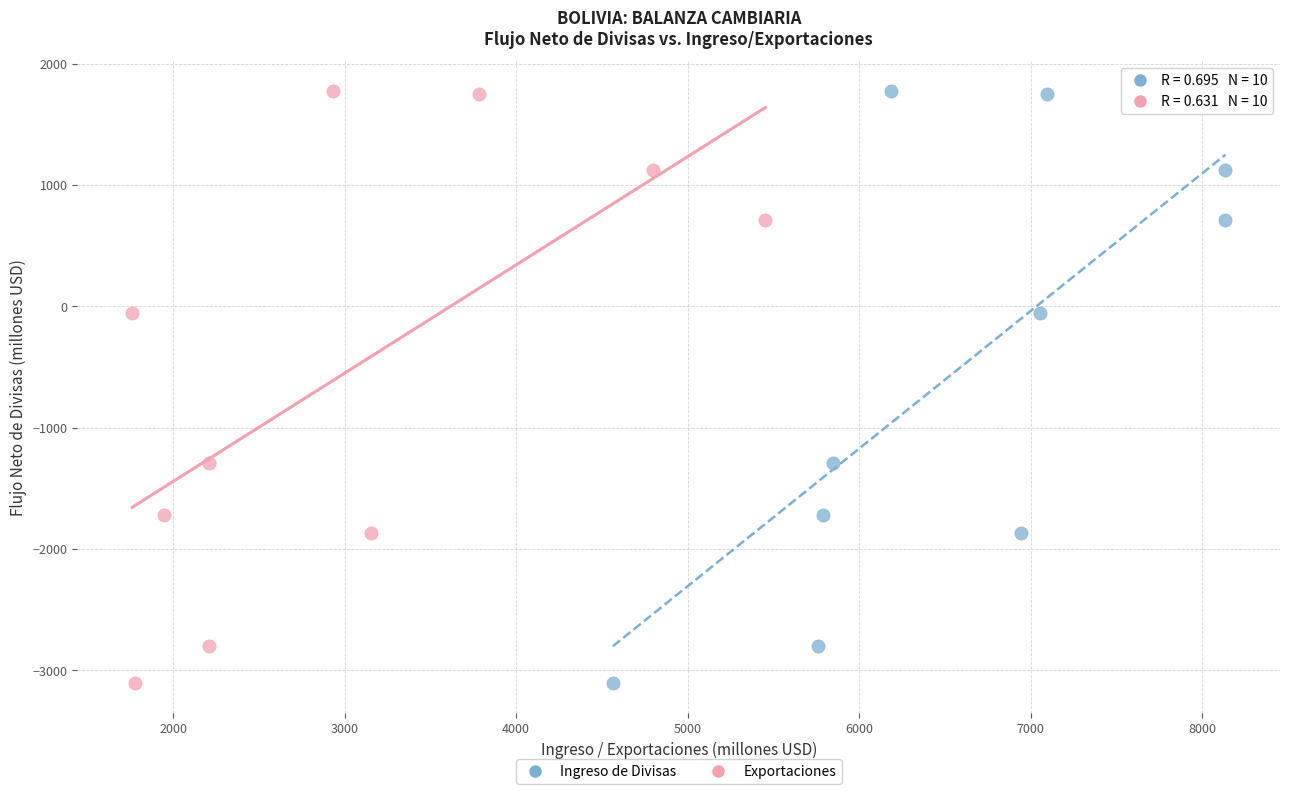

What are all the series names shown in the legend?

Ingreso de Divisas, Exportaciones